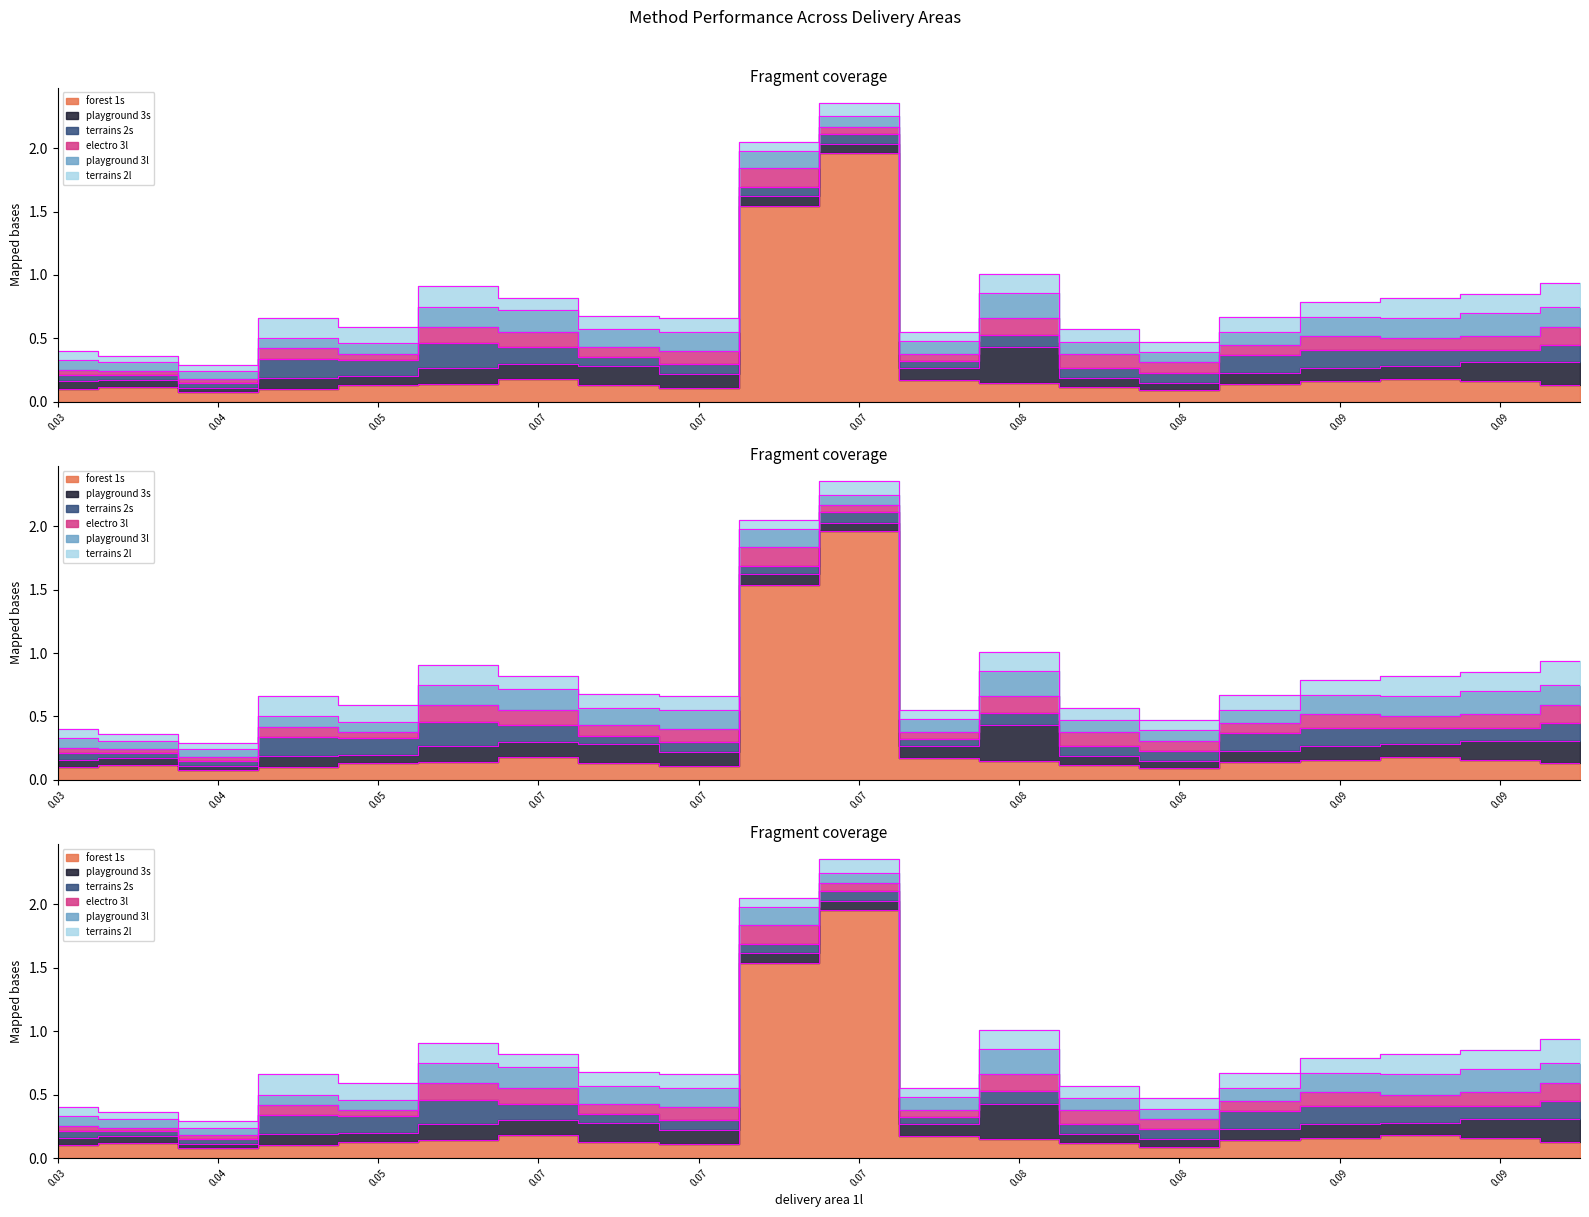

What is the value of the electro 3l point at the 16th from the left?

0.1